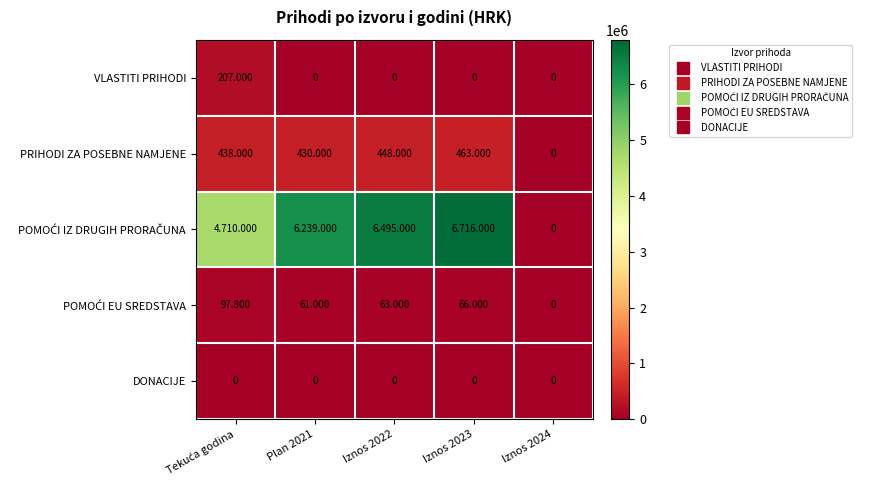

At Iznos 2023, list the series in order from largest to smallest.

POMOĆI IZ DRUGIH PRORAČUNA, PRIHODI ZA POSEBNE NAMJENE, POMOĆI EU SREDSTAVA, VLASTITI PRIHODI, DONACIJE